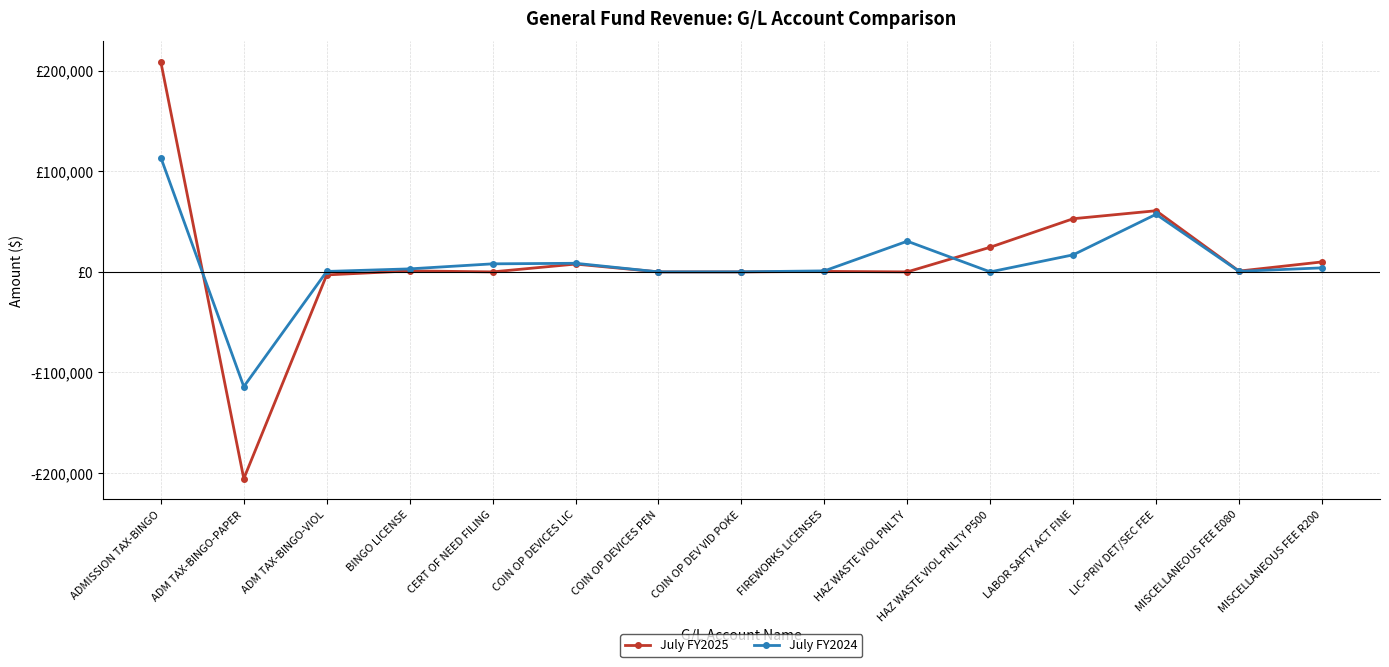

What is the sum of the July FY2025 values at ADMISSION TAX-BINGO and HAZ WASTE VIOL PNLTY P500?

233008.8